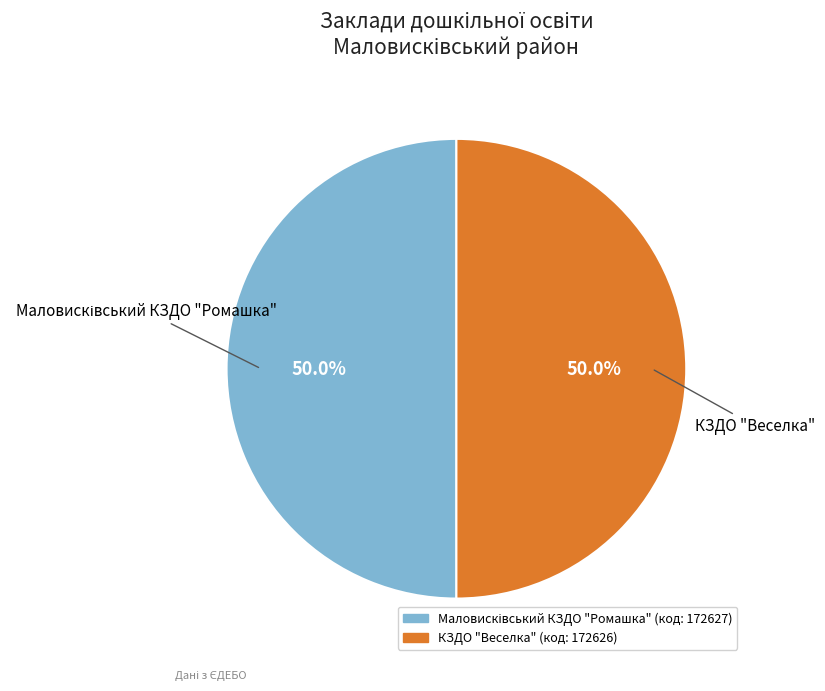

What percentage do Маловисківський КЗДО "Ромашка" and КЗДО "Веселка" together represent?

100.0%